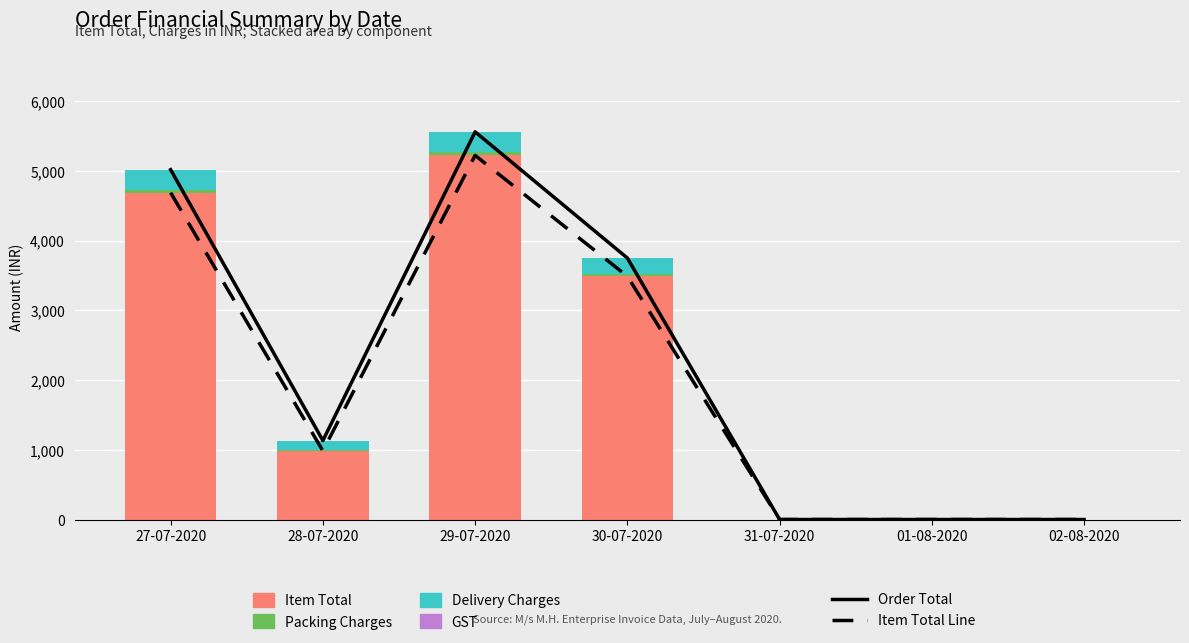

At which label does Item Total Line reach its minimum?

31-07-2020